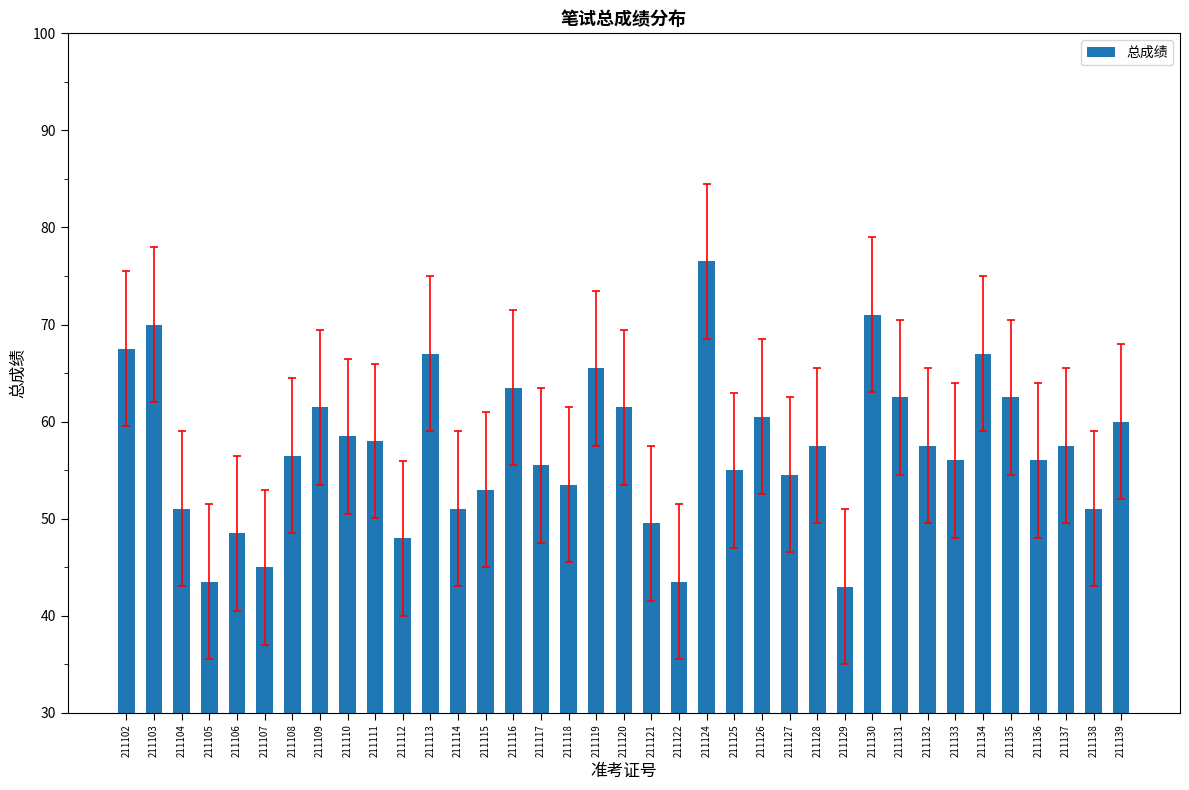

Reading left to right, extract all data points from this chart.

67.5	70.0	51.0	43.5	48.5	45.0	56.5	61.5	58.5	58.0	48.0	67.0	51.0	53.0	63.5	55.5	53.5	65.5	61.5	49.5	43.5	76.5	55.0	60.5	54.5	57.5	43.0	71.0	62.5	57.5	56.0	67.0	62.5	56.0	57.5	51.0	60.0